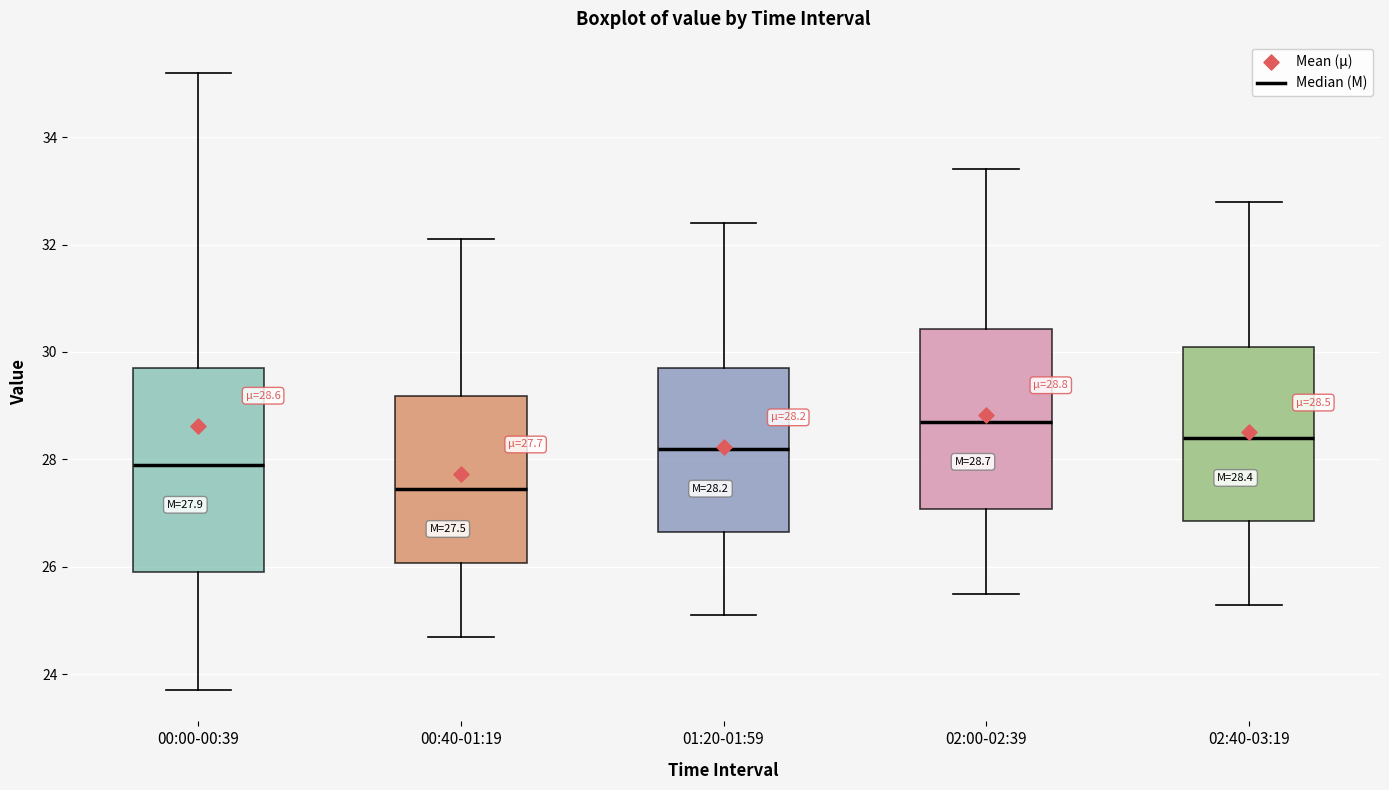

Which box's median line is the lowest?

00:40-01:19